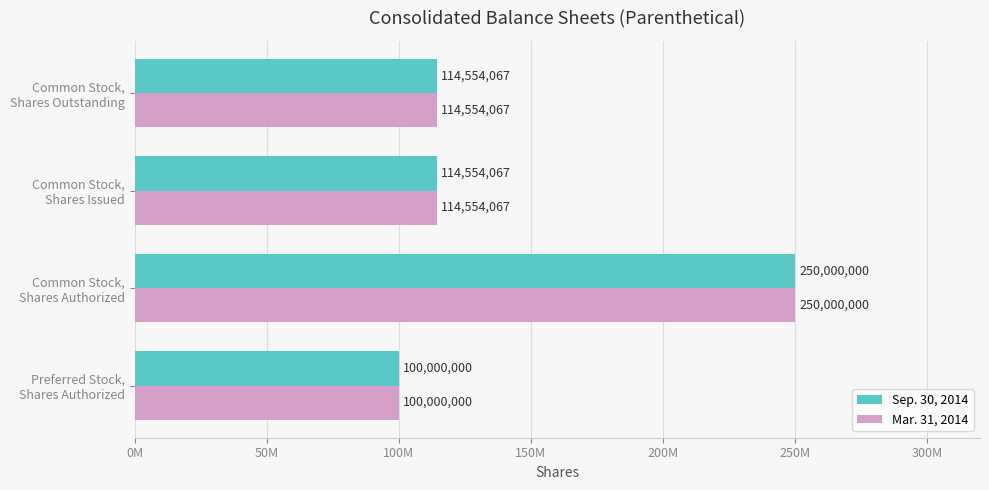

Which series has the largest range (max minus min)?

Sep. 30, 2014